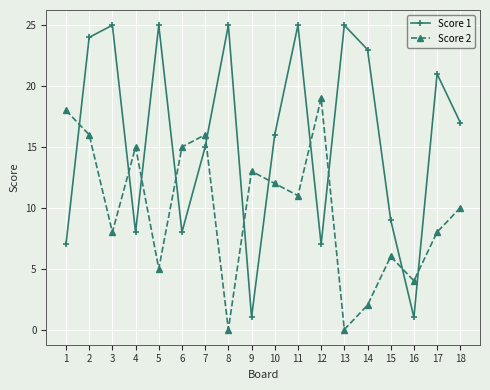

What is the maximum value shown in the chart?

25